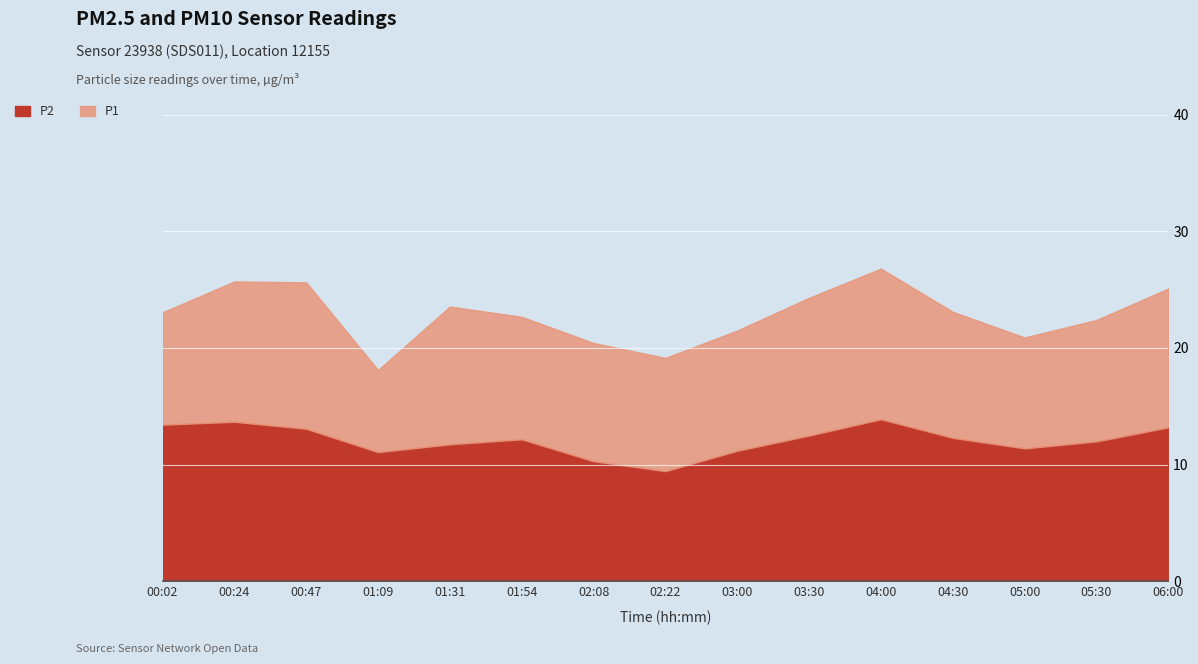

Is the value of P1 at 00:47 greater than the value of P2 at 00:47?

Yes